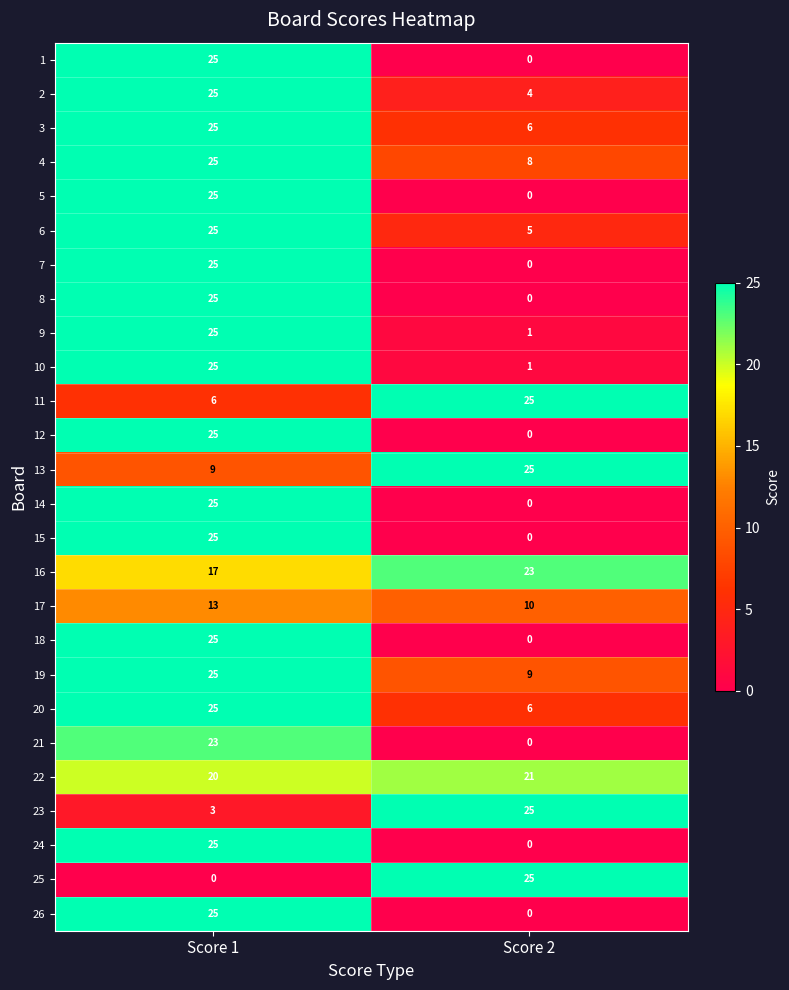

How many data points does each series have?

2